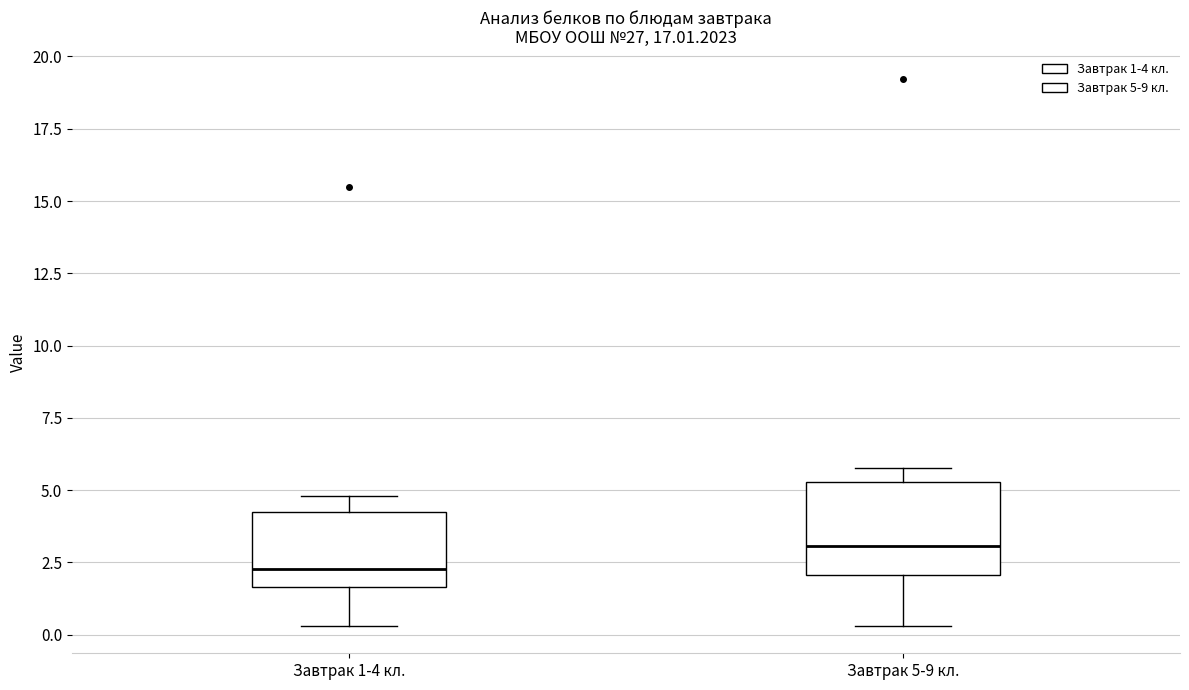

Reading left to right, transcribe this box plot: for each box, give where its median line is, the range the box spans, and where its two whiskers end, as read against the y-axis. The values are not printed on the chart, so give them approximately, as read against the axis.

Завтрак 1-4 кл.: median 2.5, box 1.5 to 4.0, whiskers 0.5 to 5.0
Завтрак 5-9 кл.: median 3.0, box 2.0 to 5.5, whiskers 0.5 to 6.0